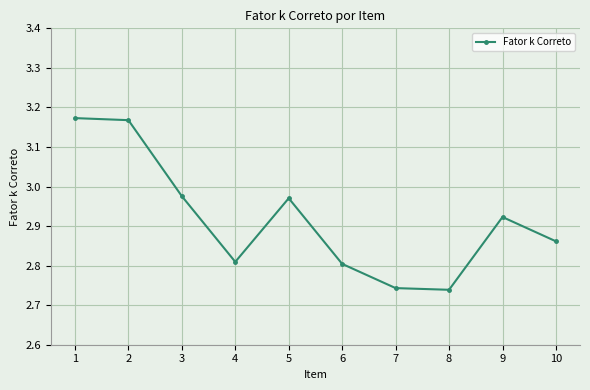

What is the ratio of the value at 10 to the value at 8?

1.0